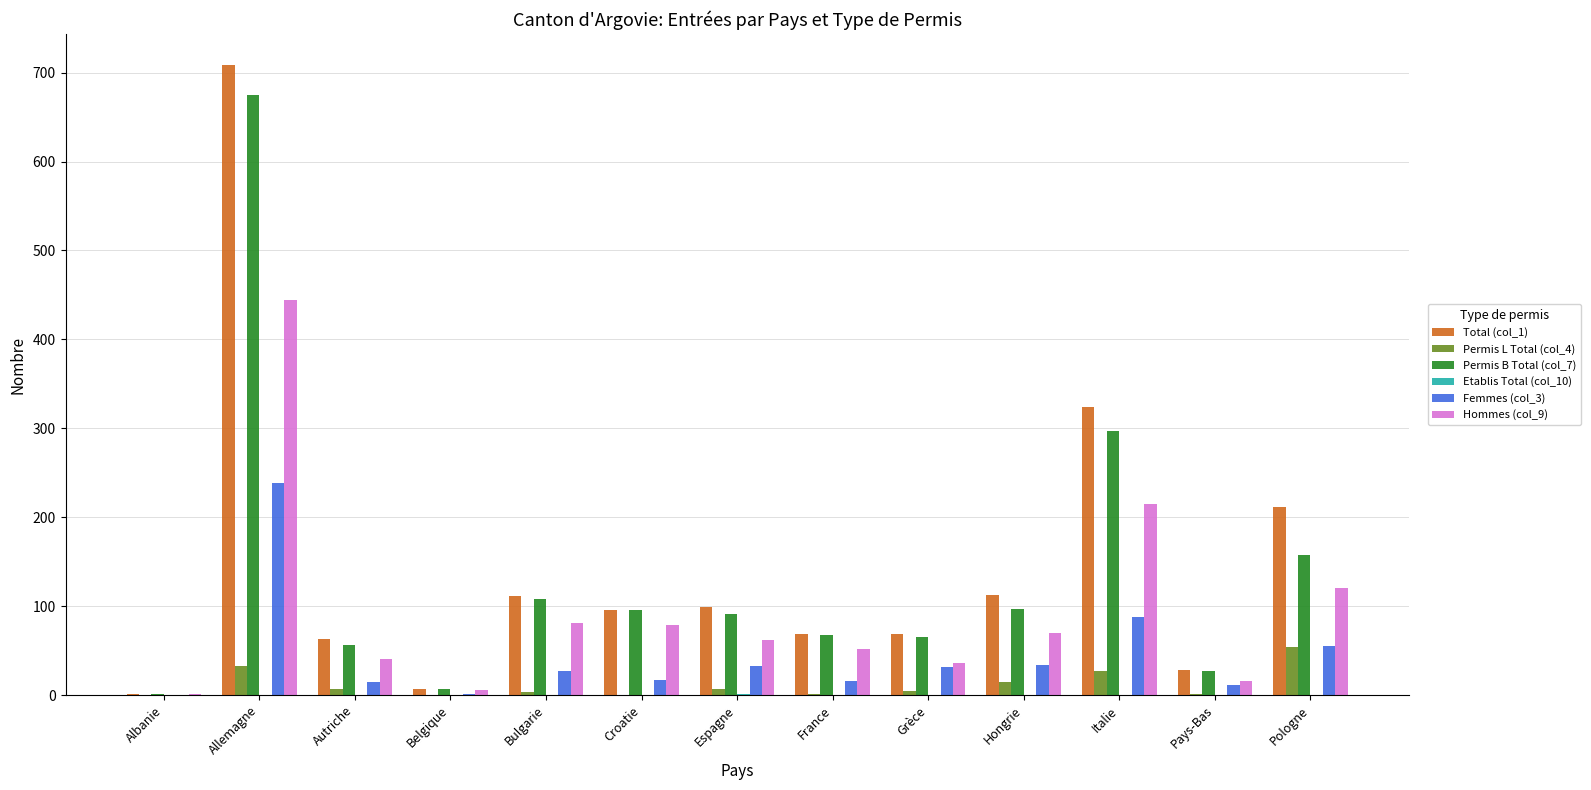

At which category does the chart reach its peak across all series?

Allemagne